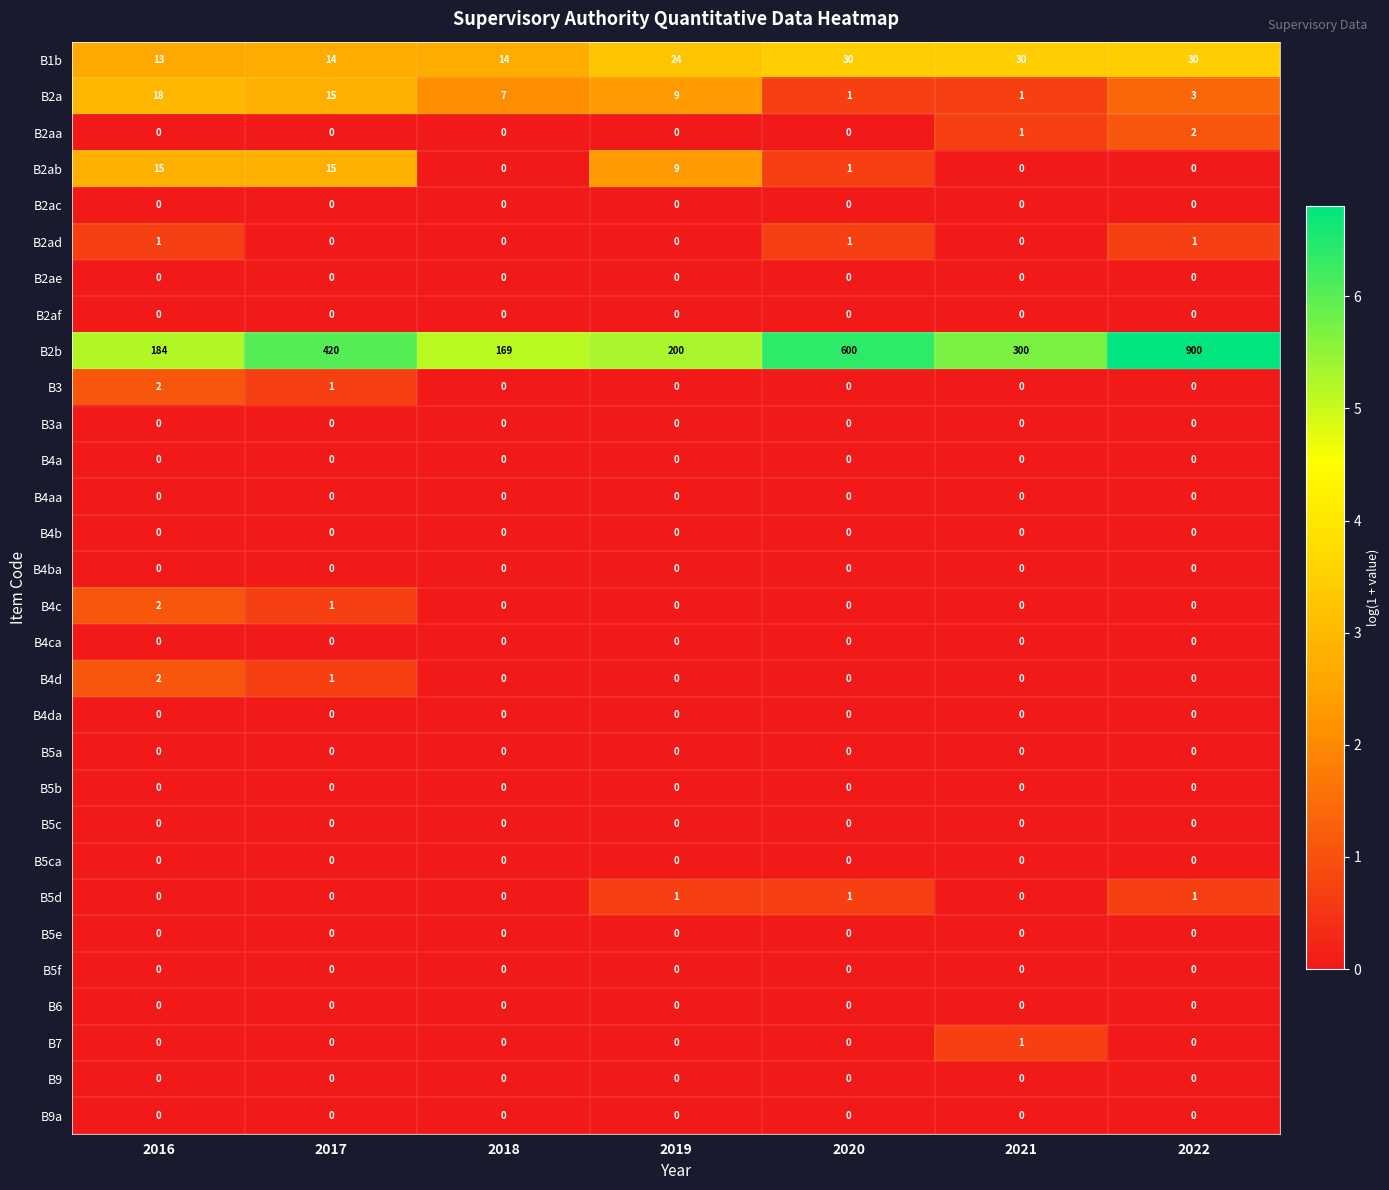

What is the sum of all B2aa values?

3